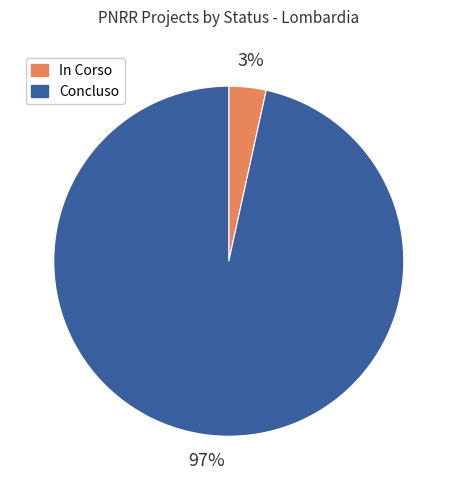

The In Corso slice represents 17% of the pie. True or false?

False